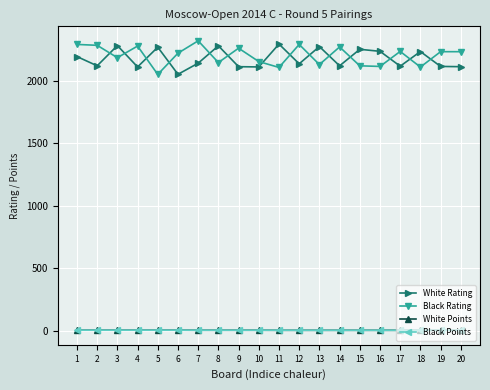

After their last crossing, which series has the higher values: White Rating or Black Rating?

Black Rating